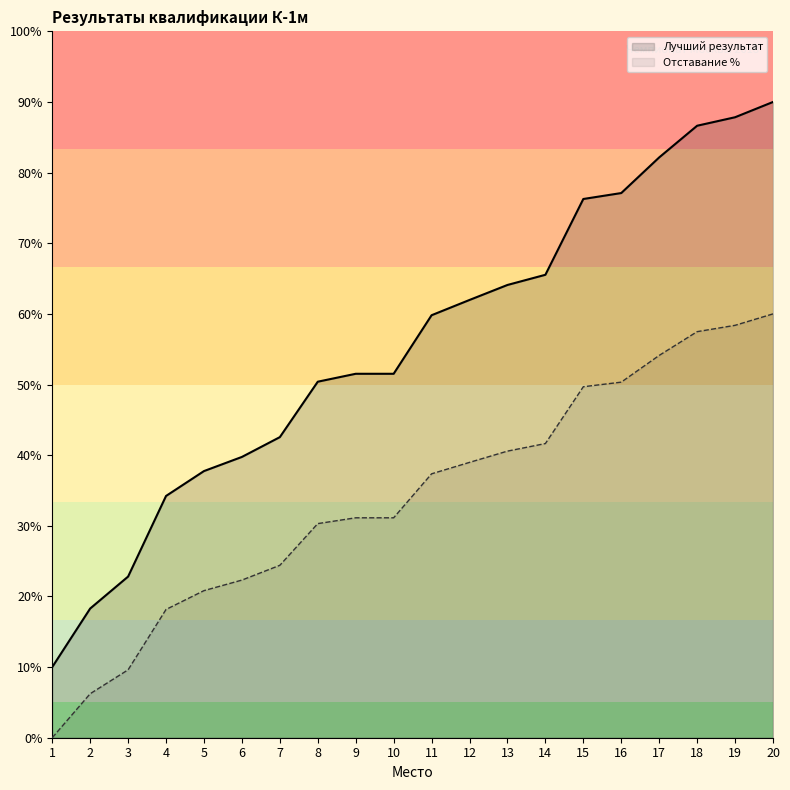

Which category has the highest value in the Отставание % series?

20